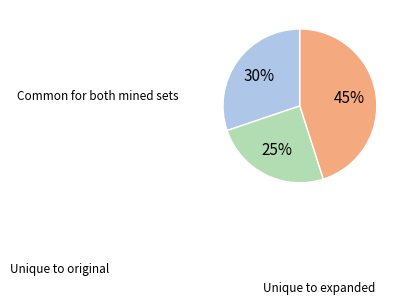

To the nearest percent, what is the difference between the largest and smallest slice percentages?

20%